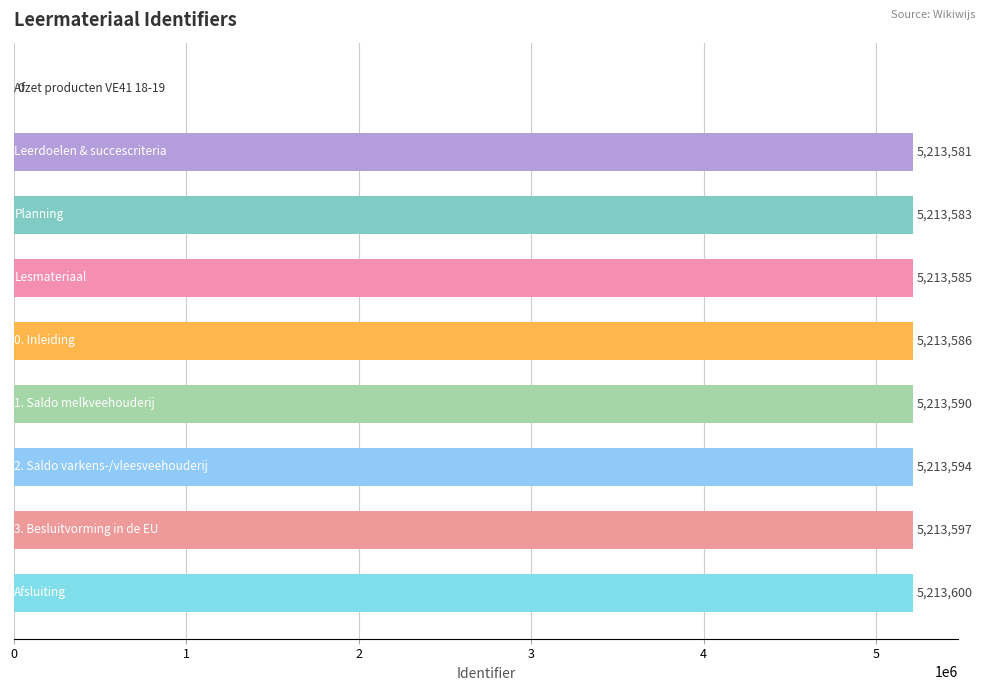

Count the number of data series in this chart.

1